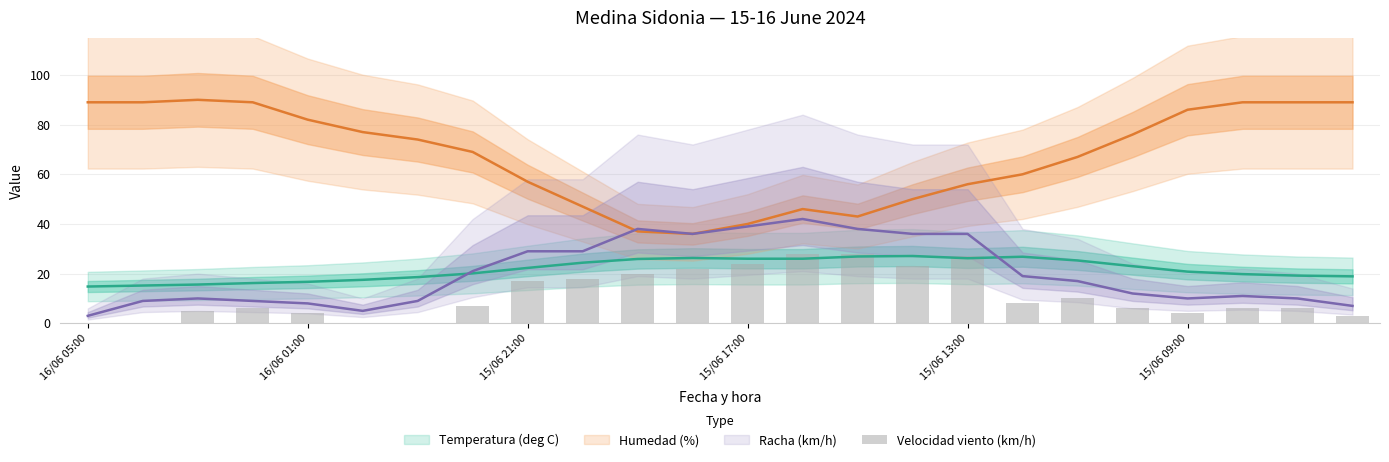

What is the difference between the values at 8 and 15/06 09:00?

17